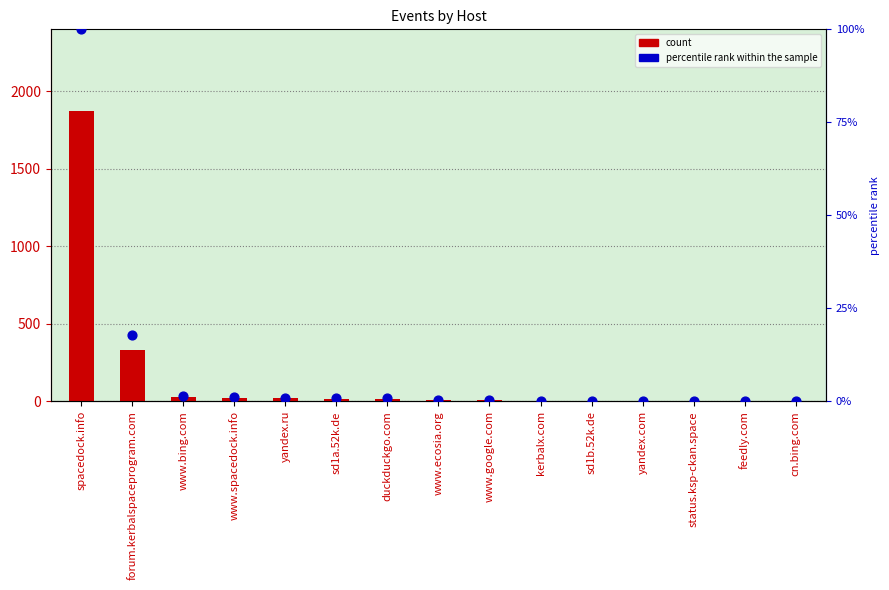

Which series has the largest total across all categories?

count